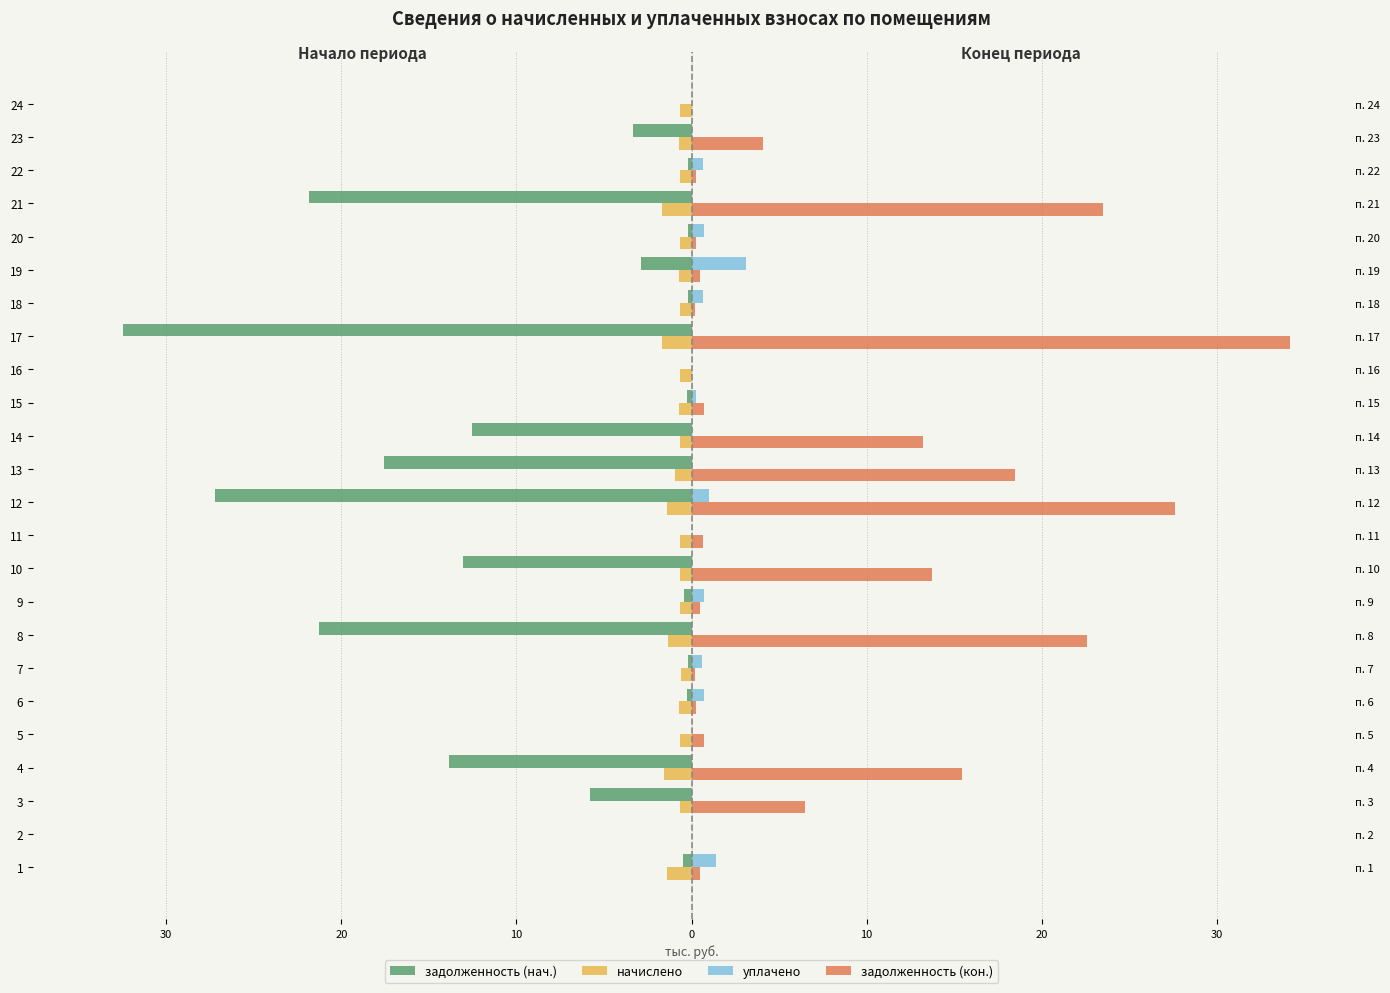

The задолженность (кон.) series shows 0.4 at 6. True or false?

False